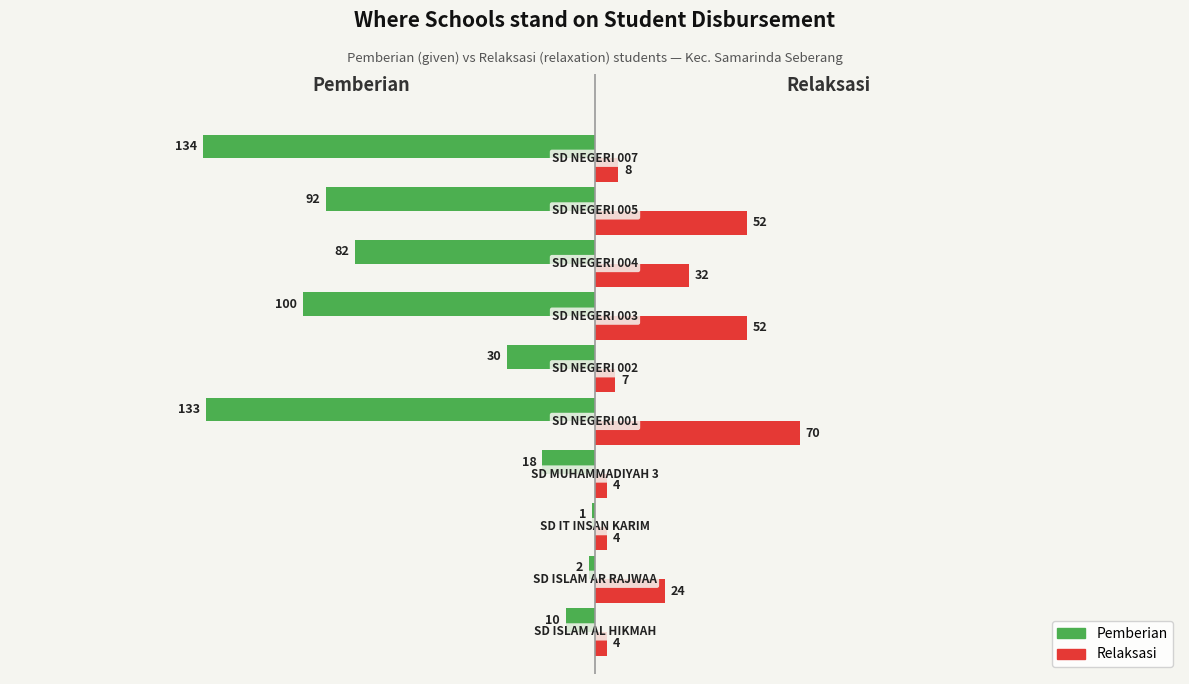

What is the sum of all Pemberian values?

-602